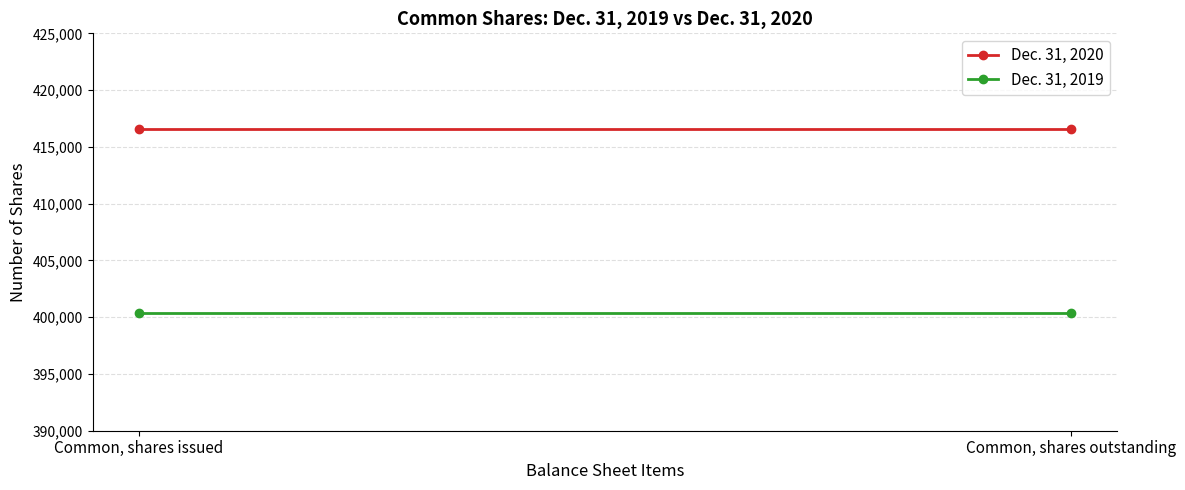

What value does the Dec. 31, 2020 series have at Common, shares outstanding?

416587